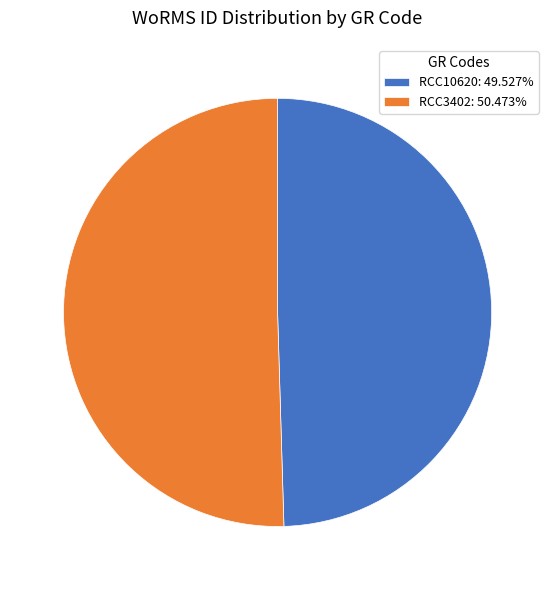

How many slices are in this pie chart?

2